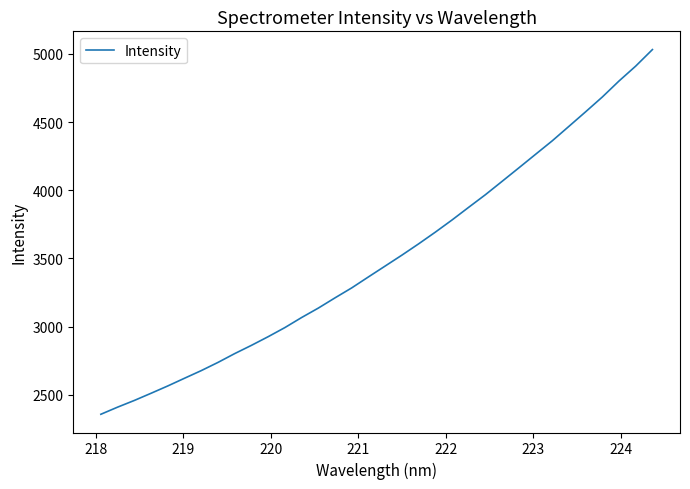

True or false: there are more than 0 points higher than both neighbors.

False